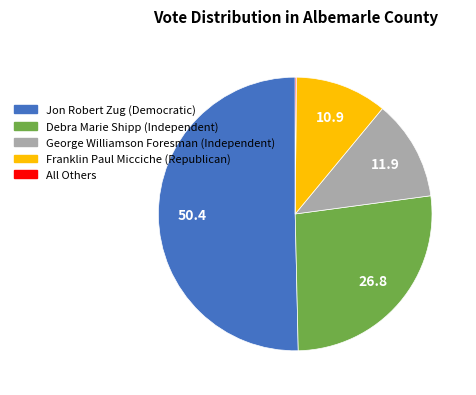

What is the majority slice?

Jon Robert Zug (Democratic)